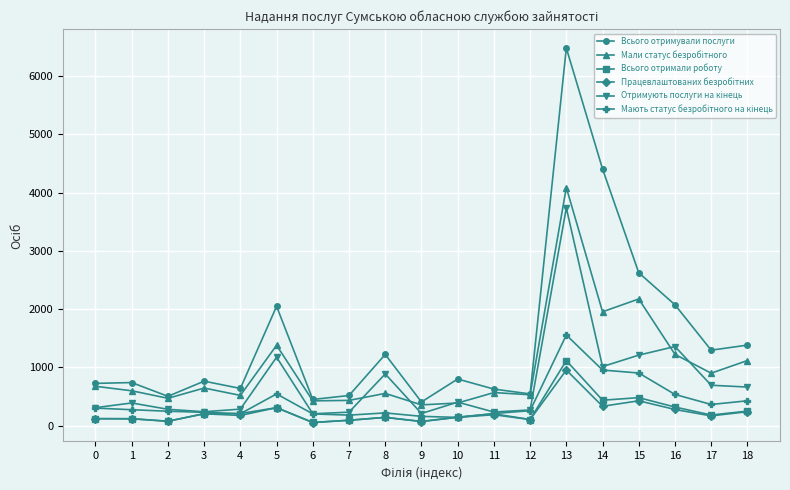

True or false: Всього отримували послуги has more than 1 points higher than both neighbors.

True